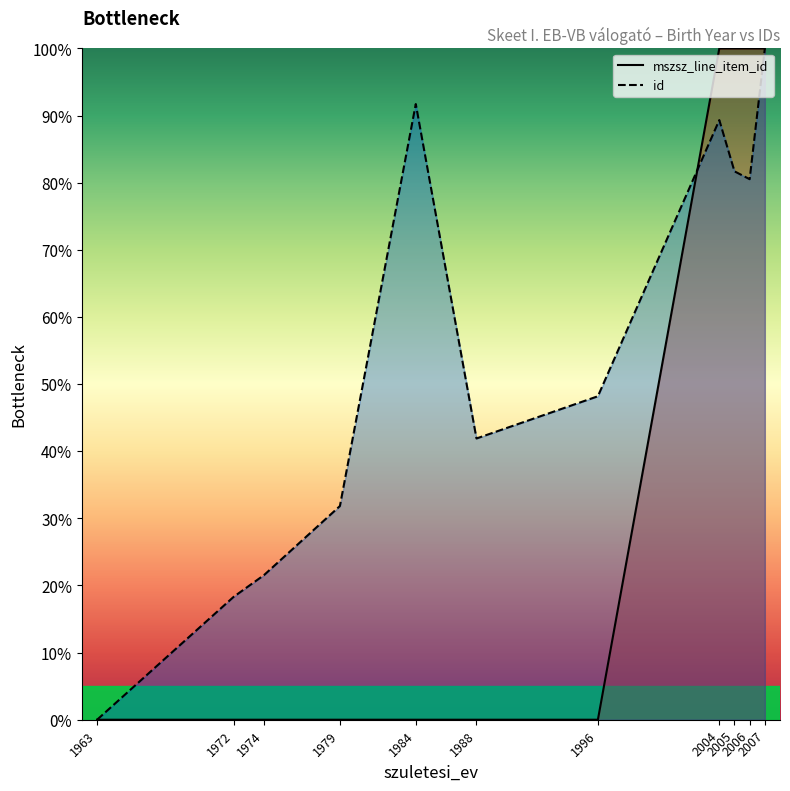

Reading left to right, what are all the values shown in this chart?

mszsz_line_item_id: 0.0	0.0	0.0	0.0	0.0	0.0	0.0	100.0	100.0	100.0	100.0
id: 0.0	18.3	21.5	31.8	91.7	41.9	48.2	89.3	81.7	80.5	100.0